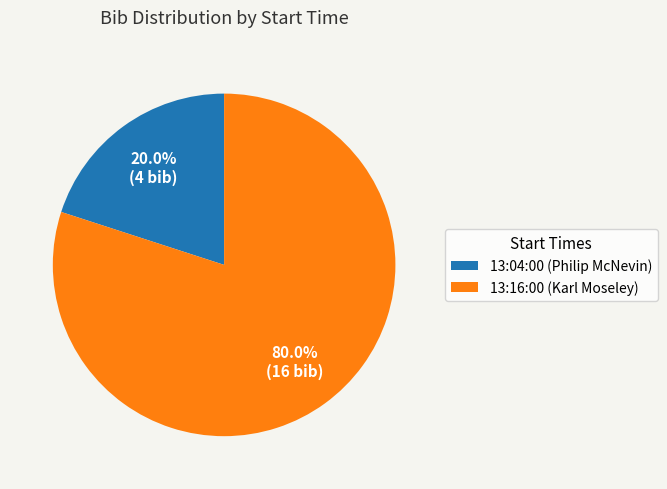

What percentage is the 13:16:00 slice, to the nearest percent?

80%